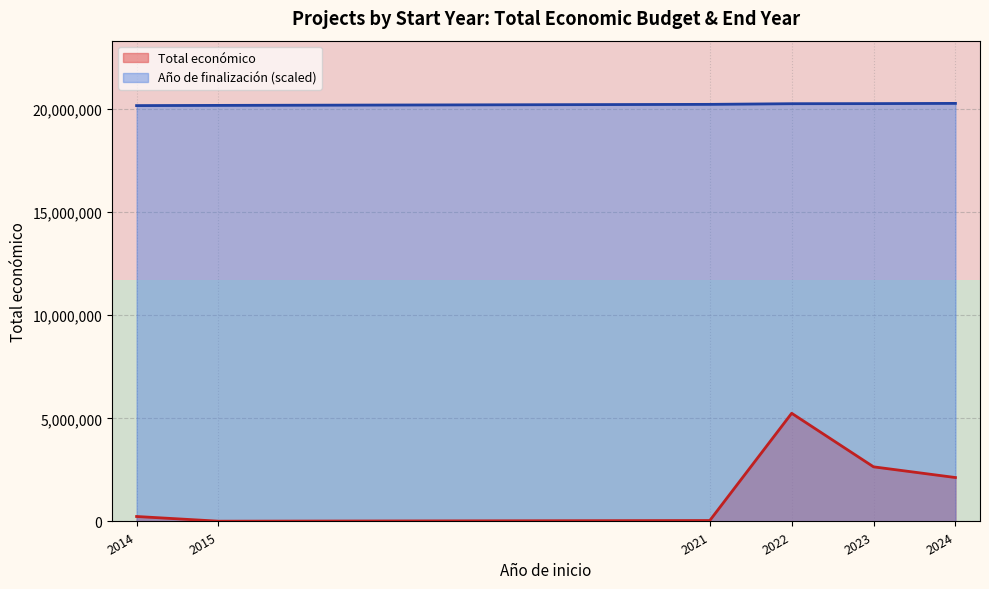

Is the value of Año de finalización (scaled) at 2024 greater than the value of Total económico at 2023?

Yes